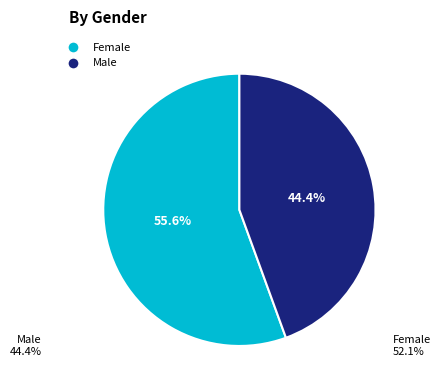

To the nearest percent, what is the difference between the largest and smallest slice percentages?

11%